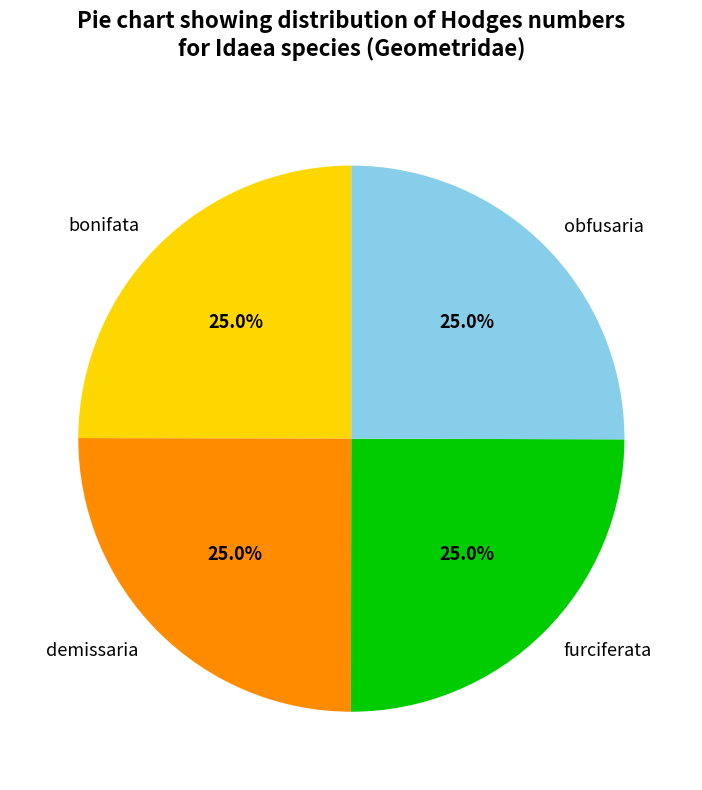

What is the ratio of the value at furciferata to the value at demissaria?

1.0